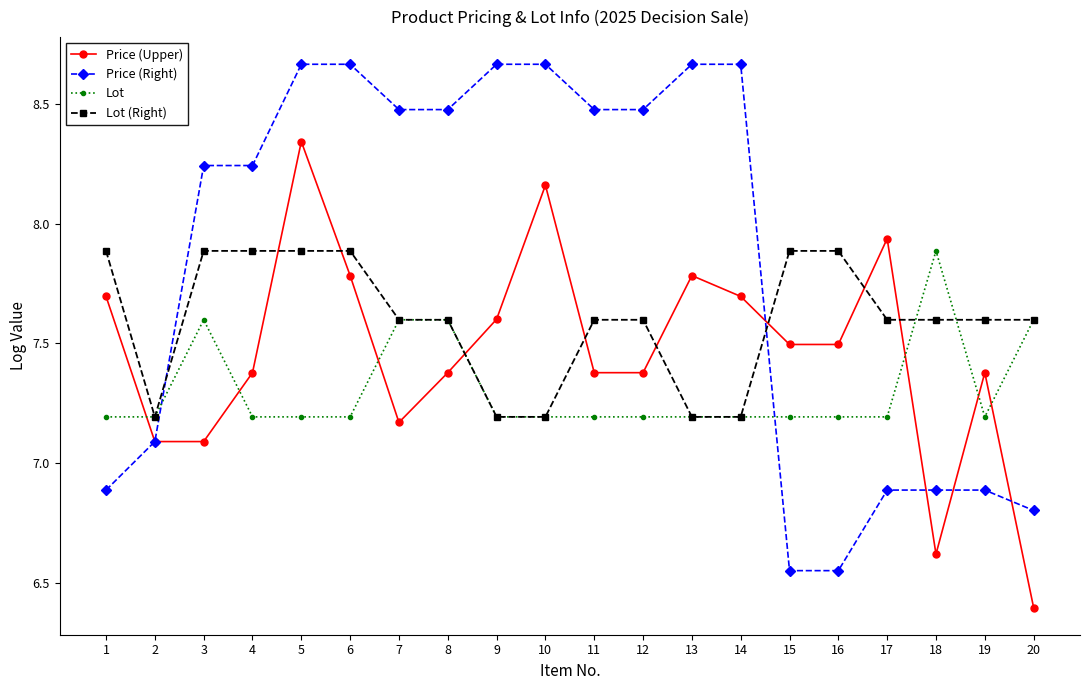

Between 12 and 20, which series saw the biggest shift?

Price (Right)